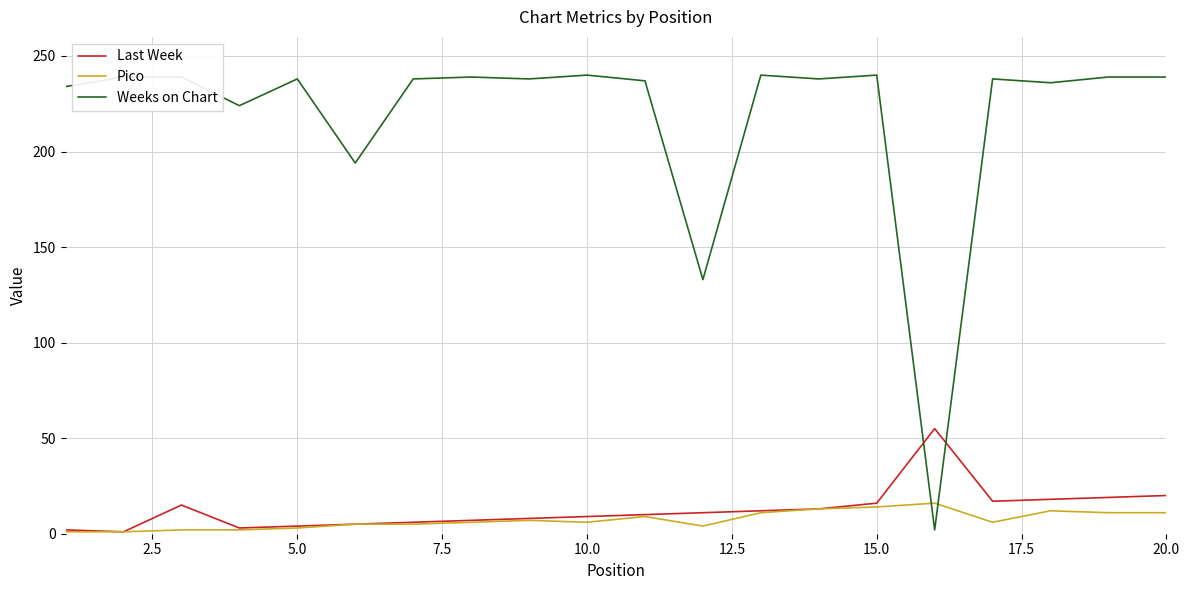

Rank the series by their maximum value, from highest to lowest.

Weeks on Chart, Last Week, Pico